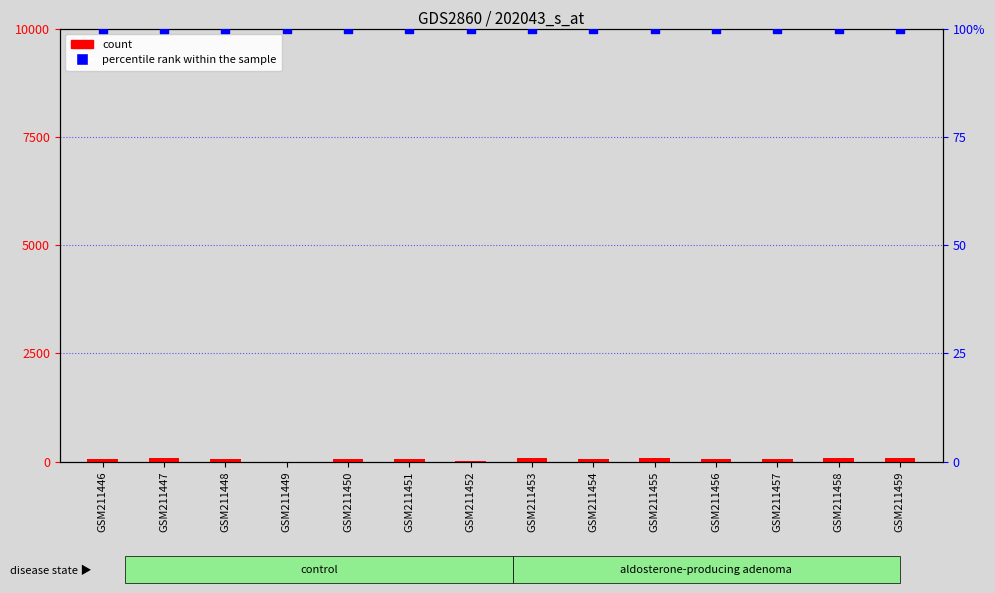

Which series has the largest total across all categories?

percentile rank within the sample